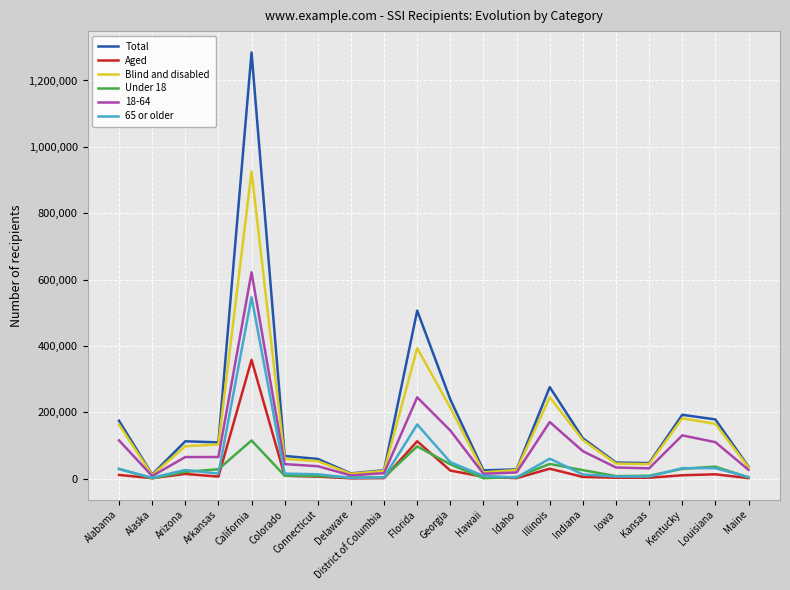

What is the greatest value displayed?

1284629